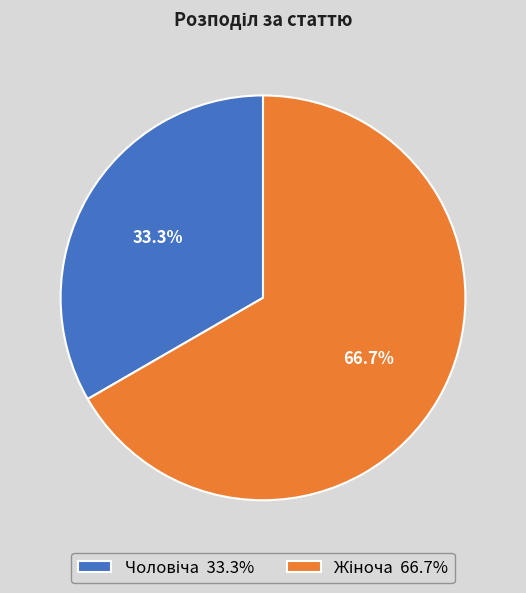

Approximately how many times larger is the value at Чоловіча compared to Жіноча?

0.5